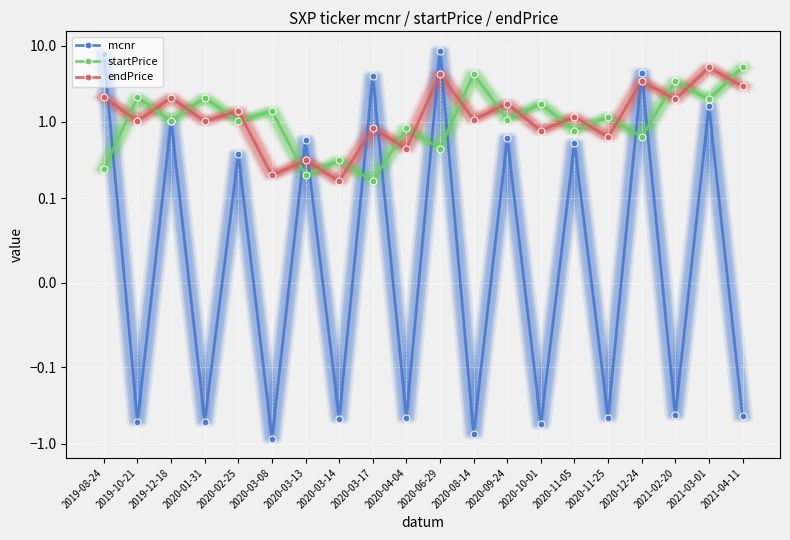

At which category does startPrice reach its first local valley?

2019-12-18